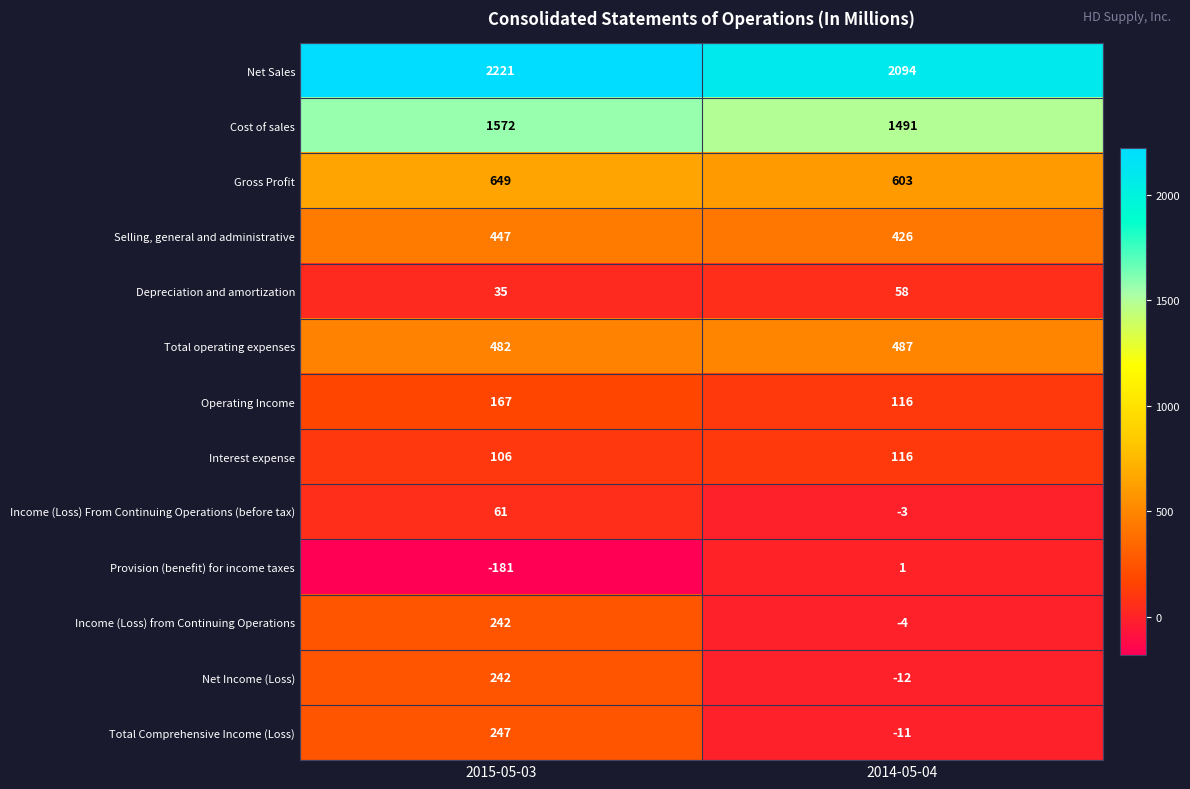

Rank the categories by Net Sales value from highest to lowest.

2015-05-03, 2014-05-04